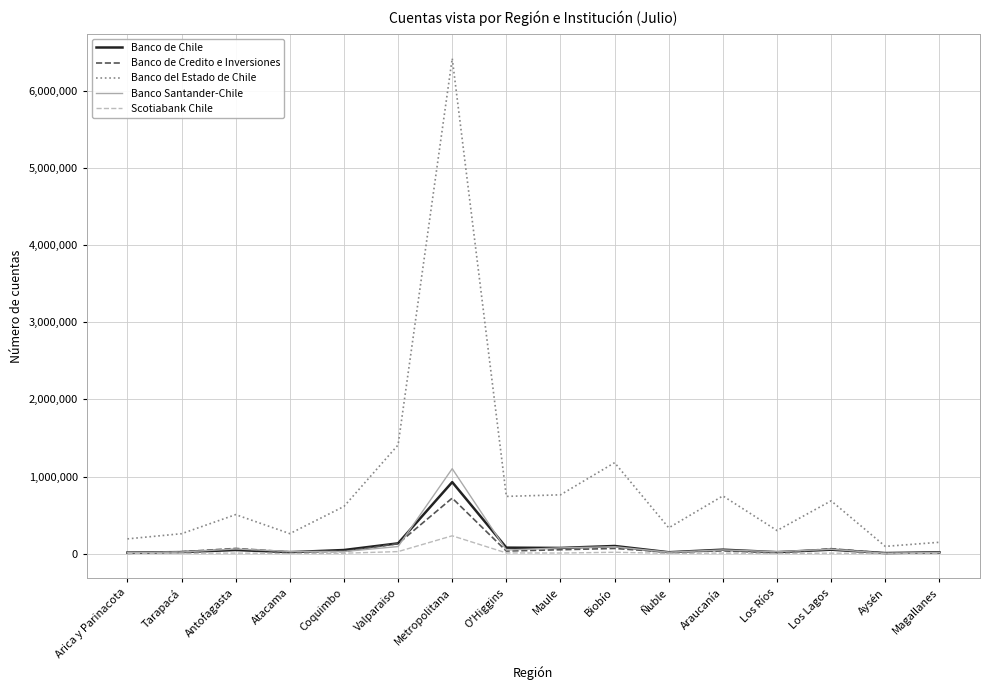

How many categories are shown in the chart?

16